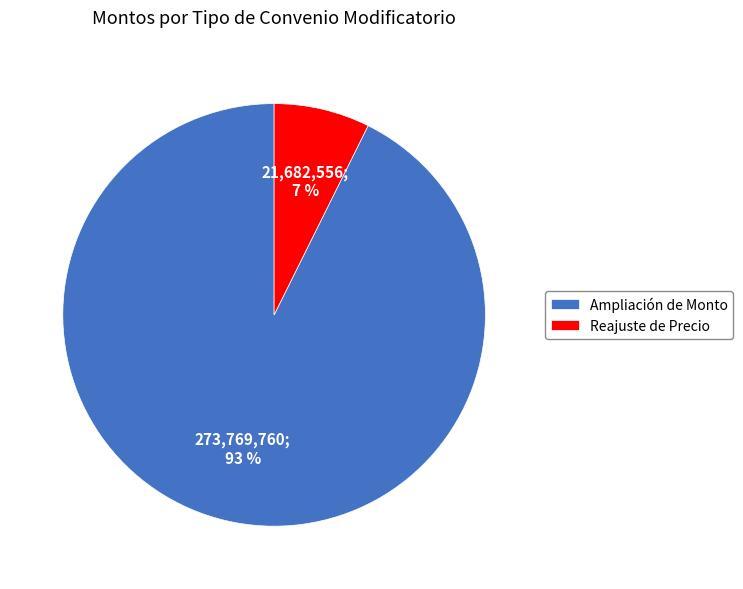

Combined, do Reajuste de Precio and Ampliación de Monto account for over 50%?

Yes